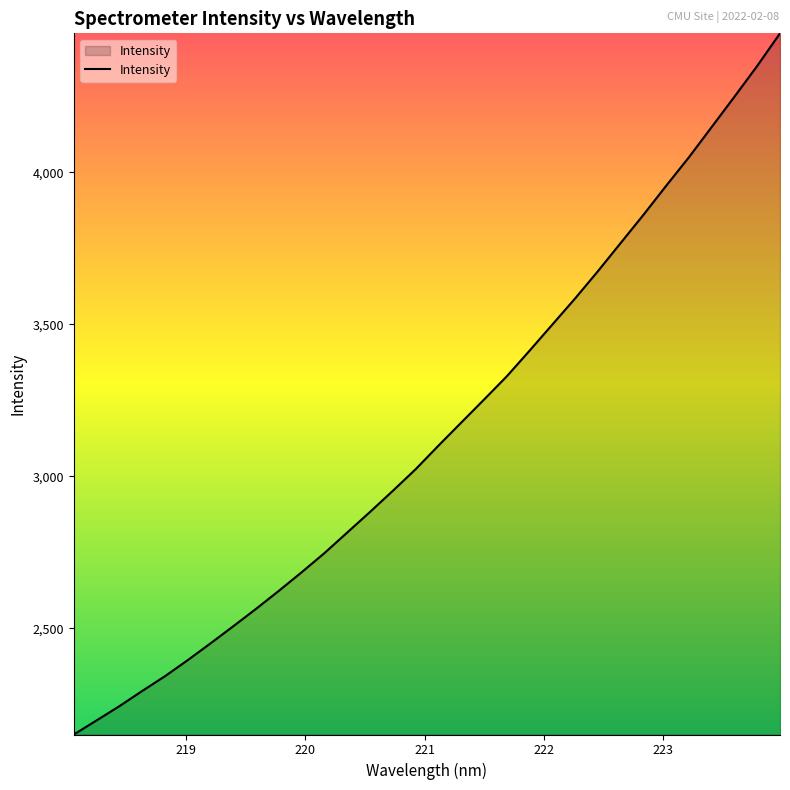

What is the minimum value shown in the chart?

2150.9